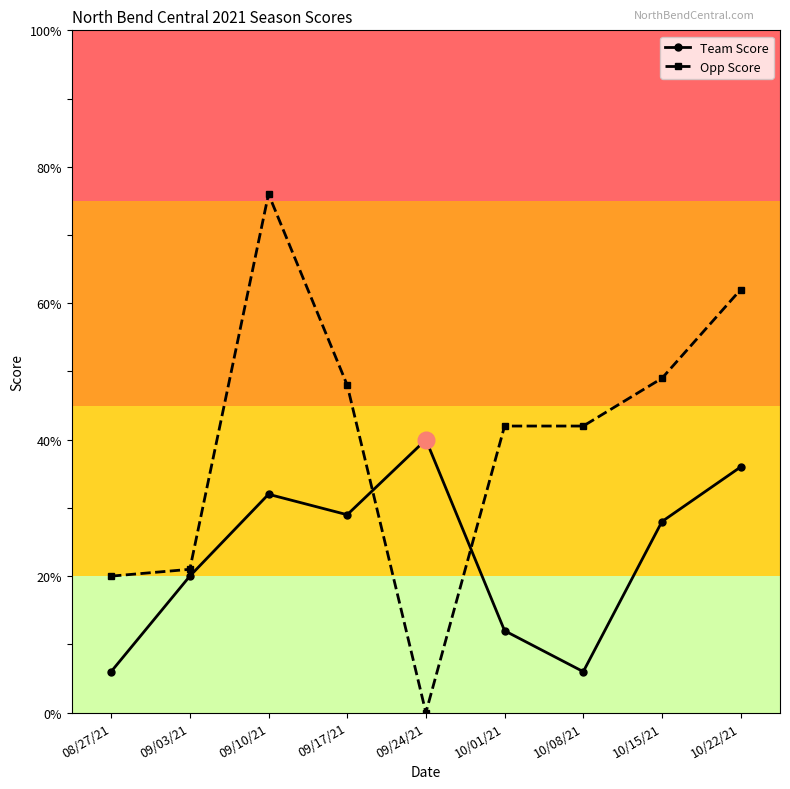

Rank the series by their average value, from lowest to highest.

Team Score, Opp Score